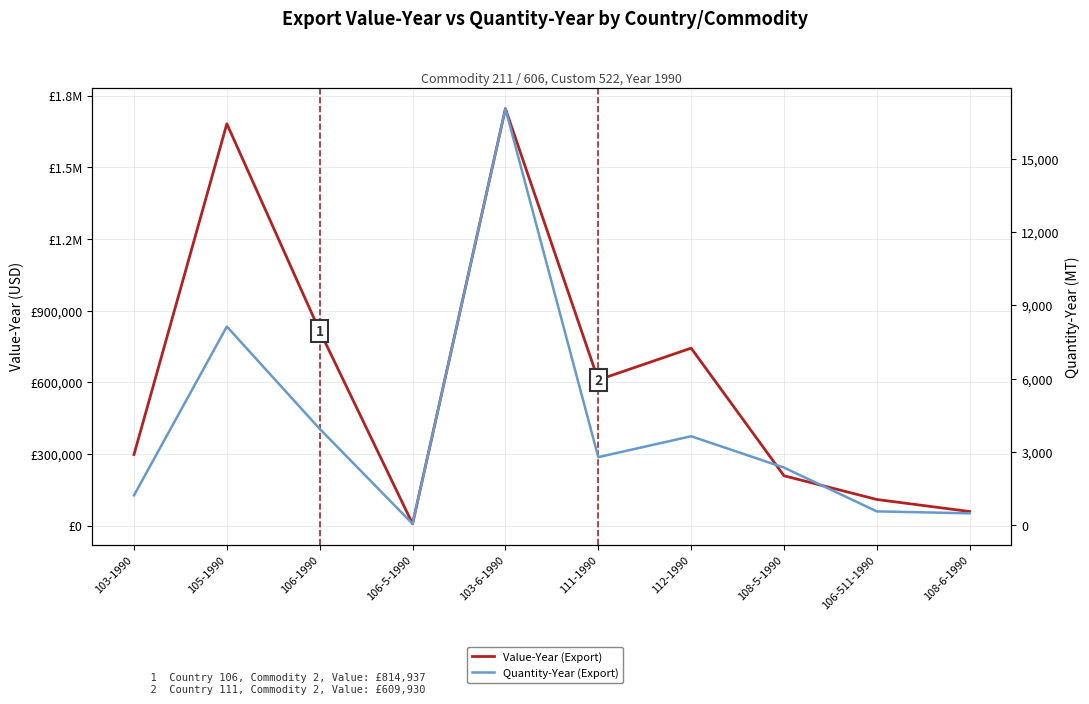

What position from the left is 106-511-1990?

9